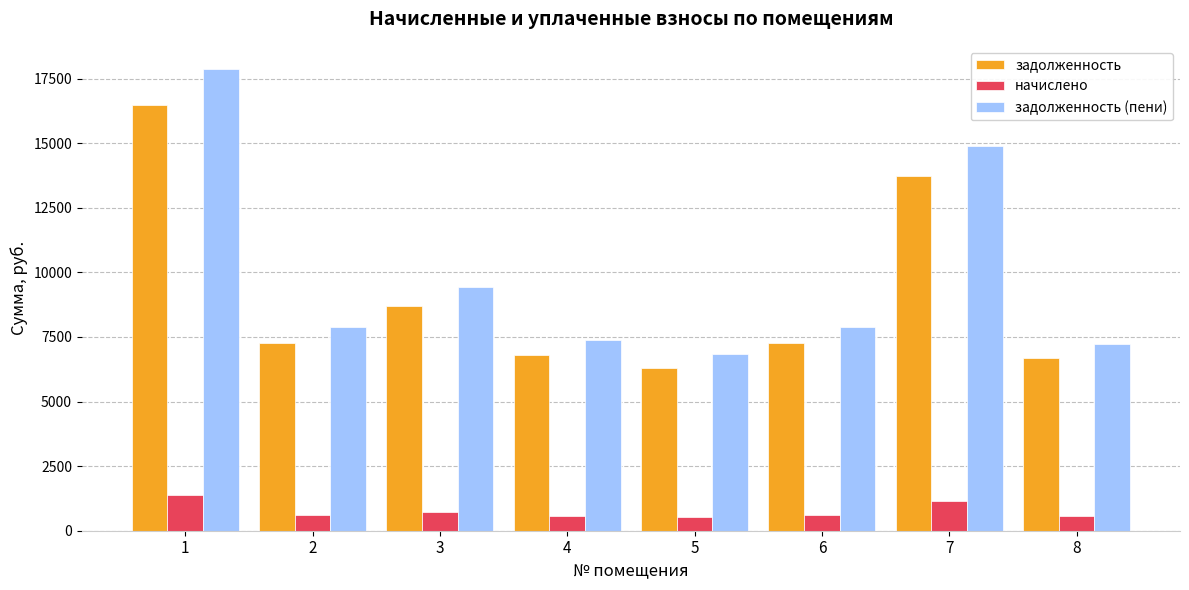

Which series has the widest spread of values?

задолженность (пени)